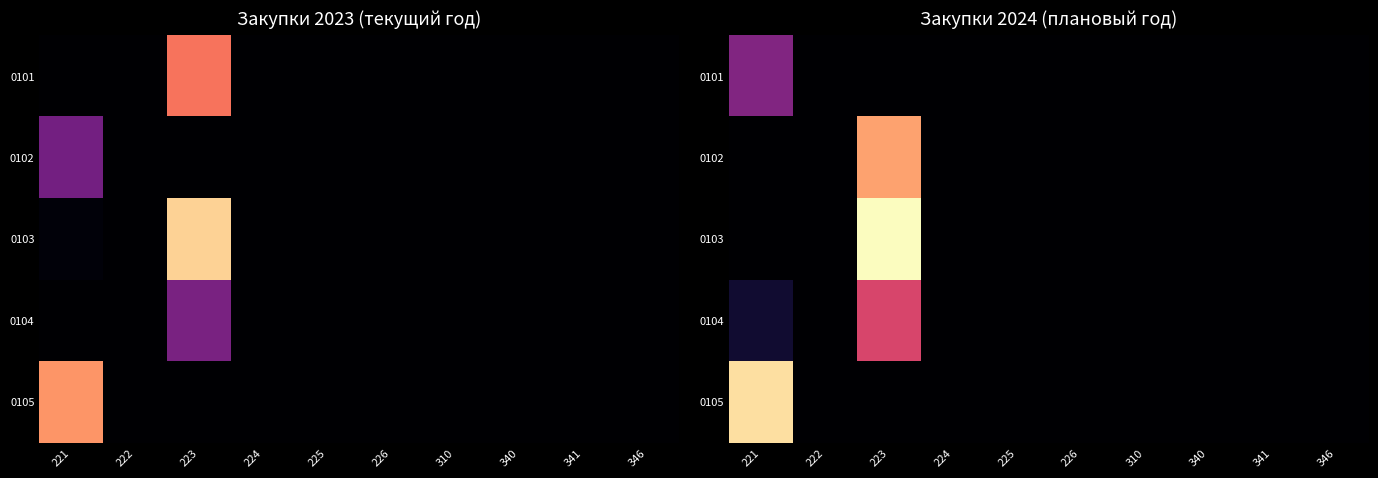

Which series has the widest spread of values?

0103